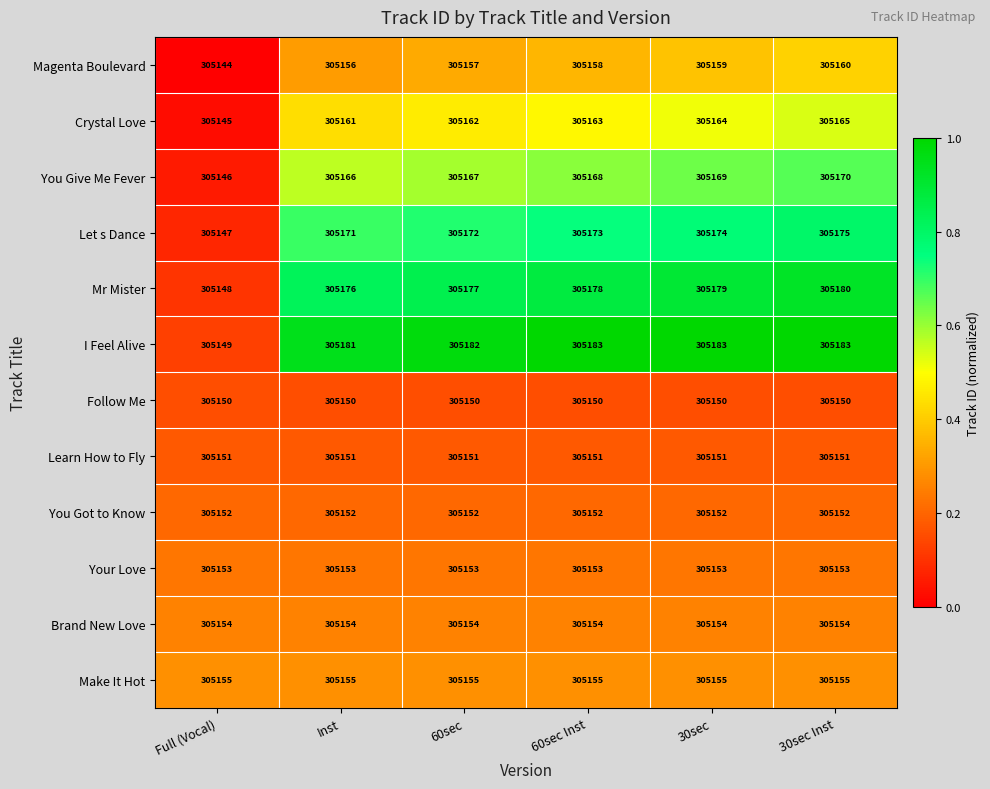

Which series has the largest total across all categories?

I Feel Alive